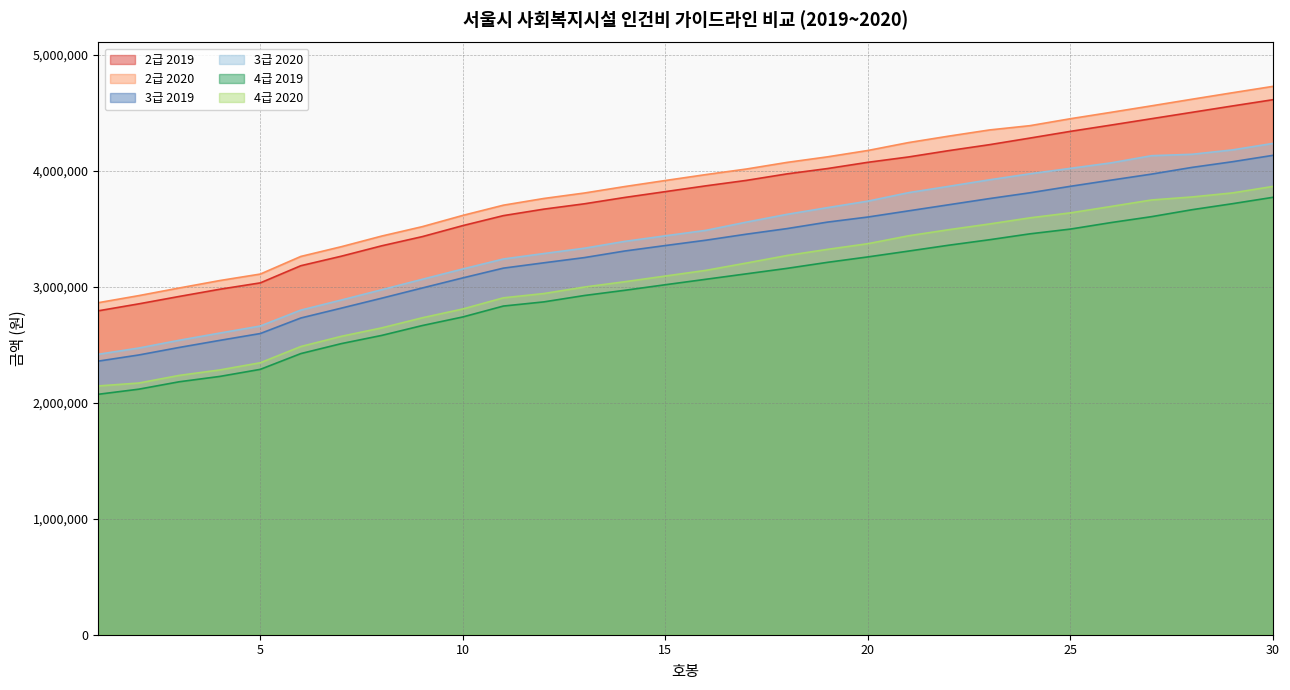

Reading left to right, what are all the values shown in this chart?

2급 2019: 1=2794000	2=2854000	3=2918000	4=2980000	5=3035000	6=3183000	7=3265000	8=3355000	9=3434000	10=3529000	11=3615000	12=3671000	13=3717000	14=3772000	15=3822000	16=3872000	17=3919000	18=3975000	19=4021000	20=4075000	21=4121000	22=4176000	23=4227000	24=4284000	25=4342000	26=4396000	27=4451000	28=4506000	29=4561000	30=4615000
2급 2020: 1=2864000	2=2925000	3=2991000	4=3055000	5=3111000	6=3263000	7=3347000	8=3439000	9=3520000	10=3617000	11=3705000	12=3763000	13=3810000	14=3866000	15=3918000	16=3969000	17=4017000	18=4074000	19=4122000	20=4177000	21=4245000	22=4301000	23=4354000	24=4391000	25=4451000	26=4506000	27=4562000	28=4619000	29=4675000	30=4730000
3급 2019: 1=2360000	2=2413000	3=2478000	4=2539000	5=2598000	6=2732000	7=2817000	8=2903000	9=2991000	10=3078000	11=3162000	12=3208000	13=3253000	14=3310000	15=3357000	16=3403000	17=3455000	18=3503000	19=3559000	20=3603000	21=3656000	22=3709000	23=3762000	24=3812000	25=3868000	26=3921000	27=3973000	28=4031000	29=4080000	30=4135000
3급 2020: 1=2419000	2=2473000	3=2540000	4=2602000	5=2663000	6=2800000	7=2887000	8=2976000	9=3066000	10=3155000	11=3241000	12=3288000	13=3334000	14=3393000	15=3441000	16=3488000	17=3559000	18=3626000	19=3684000	20=3740000	21=3813000	22=3868000	23=3924000	24=3976000	25=4023000	26=4070000	27=4132000	28=4144000	29=4182000	30=4238000
4급 2019: 1=2074000	2=2118000	3=2182000	4=2228000	5=2289000	6=2425000	7=2511000	8=2582000	9=2667000	10=2741000	11=2835000	12=2871000	13=2926000	14=2971000	15=3019000	16=3066000	17=3113000	18=3160000	19=3212000	20=3259000	21=3309000	22=3360000	23=3407000	24=3458000	25=3499000	26=3555000	27=3606000	28=3666000	29=3718000	30=3773000
4급 2020: 1=2146000	2=2171000	3=2237000	4=2284000	5=2346000	6=2486000	7=2574000	8=2647000	9=2734000	10=2810000	11=2906000	12=2943000	13=2999000	14=3045000	15=3094000	16=3143000	17=3206000	18=3271000	19=3324000	20=3373000	21=3441000	22=3494000	23=3543000	24=3596000	25=3639000	26=3694000	27=3750000	28=3776000	29=3811000	30=3867000